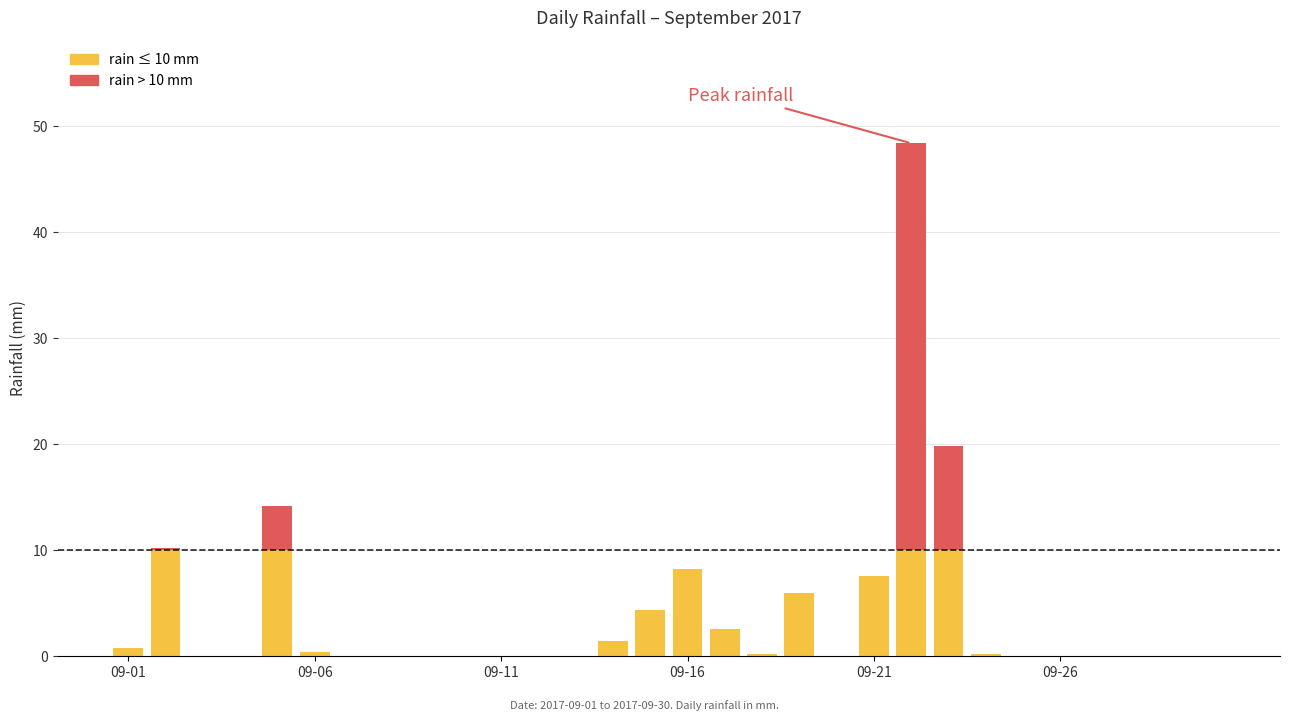

The value at 2017-09-15 is 4.4. True or false?

True